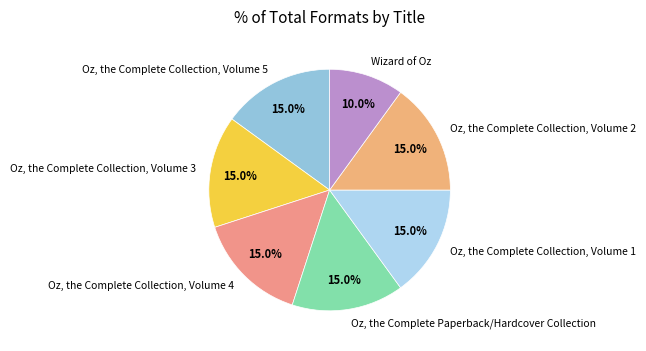

To the nearest percent, what percentage of the pie is Oz, the Complete Collection, Volume 4?

15%